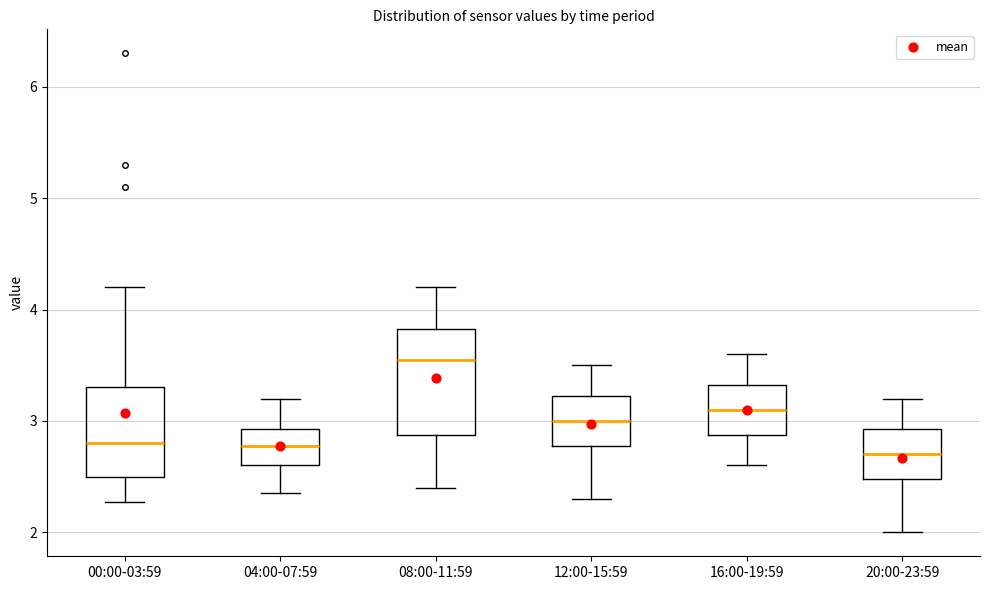

Comparing the boxes themselves (not the whiskers), which one is the tallest?

08:00-11:59